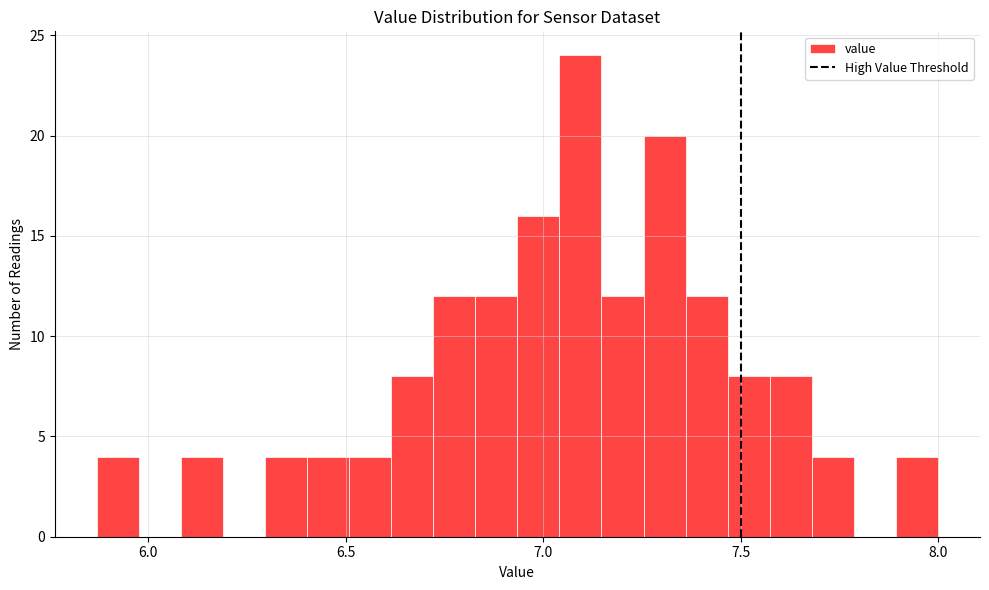

Read against the x-axis, roughly where is the centre of the tallest bar?

7.10